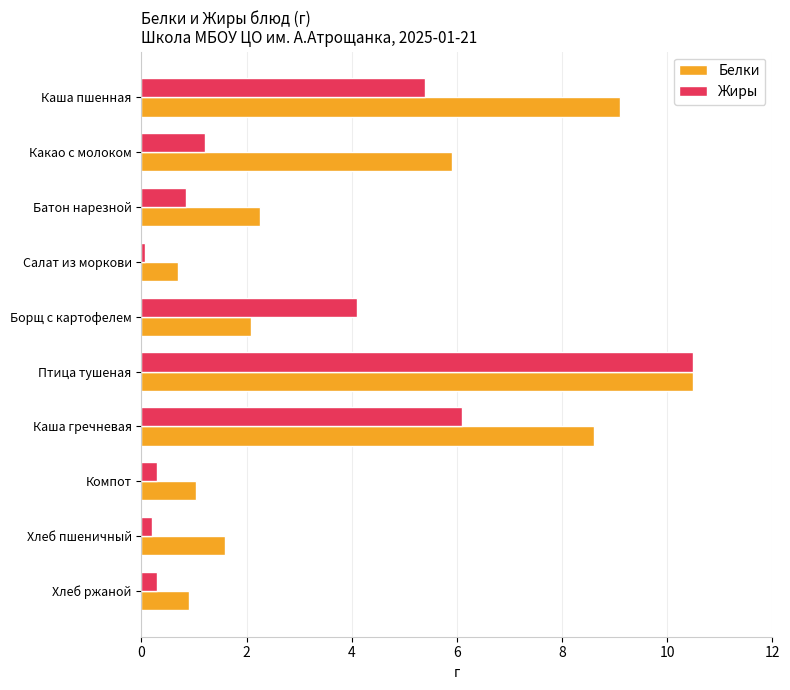

Between Птица тушеная and Хлеб пшеничный, which series saw the biggest shift?

Жиры